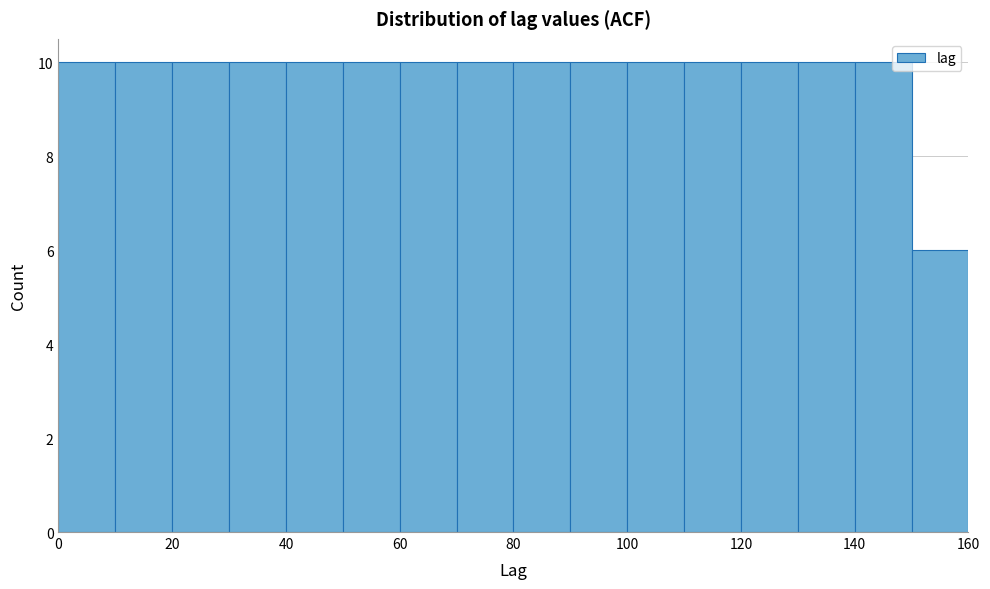

Reading left to right, list every bar in this chart as the range it spans on the x-axis followed by its height. The values are not printed on the chart, so give them approximately, as read against the axis.

0 to 10: 10
10 to 20: 10
20 to 30: 10
30 to 40: 10
40 to 50: 10
50 to 60: 10
60 to 70: 10
70 to 80: 10
80 to 90: 10
90 to 100: 10
100 to 110: 10
110 to 120: 10
120 to 130: 10
130 to 140: 10
140 to 150: 10
150 to 160: 6